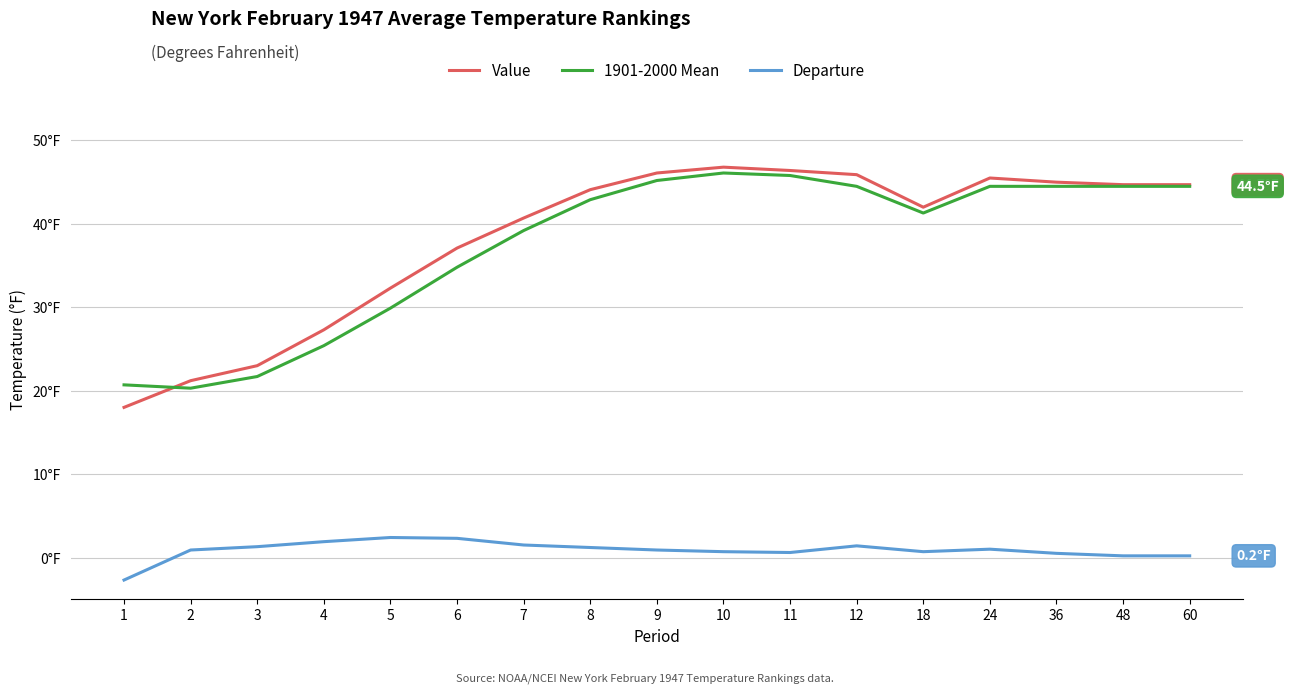

Does the chart display data point markers on the line(s)?

No